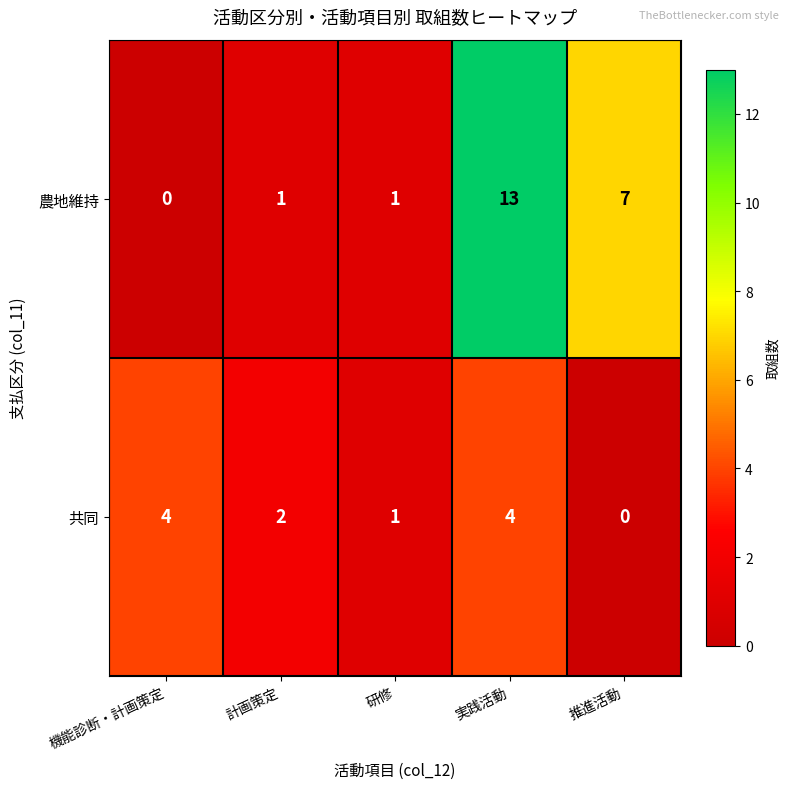

Reading left to right, transcribe all the data shown in this chart.

農地維持: 0	1	1	13	7
共同: 4	2	1	4	0